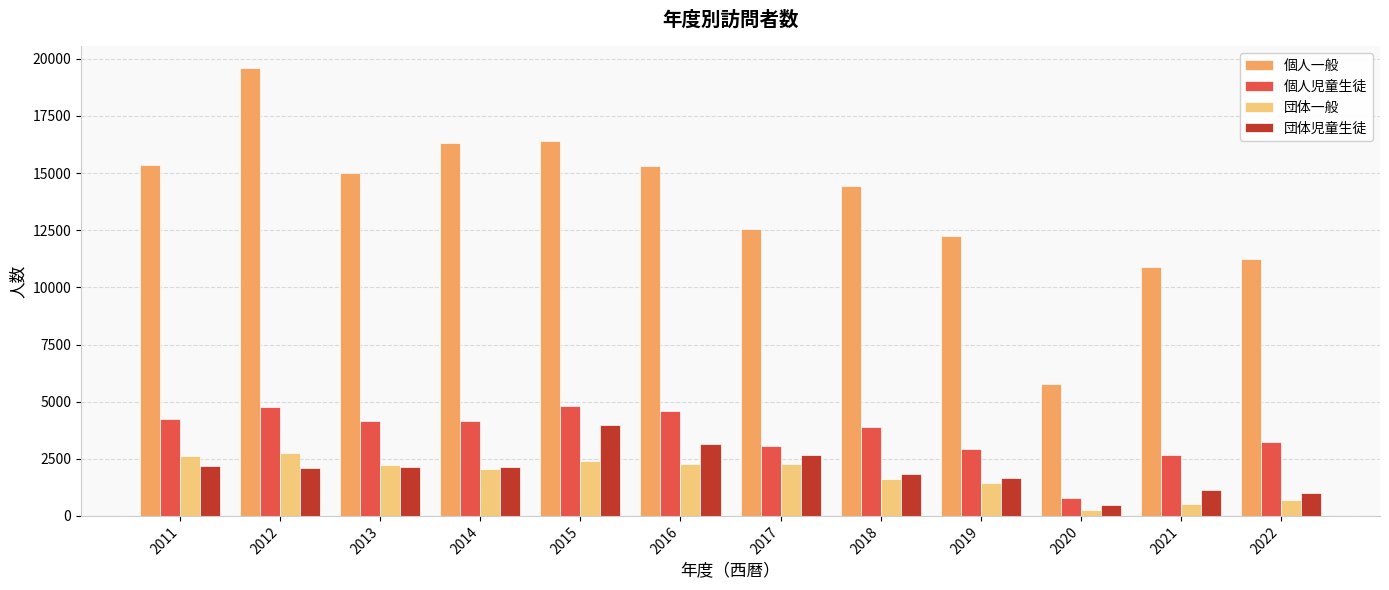

The 団体児童生徒 series shows 1364 at 2011. True or false?

False